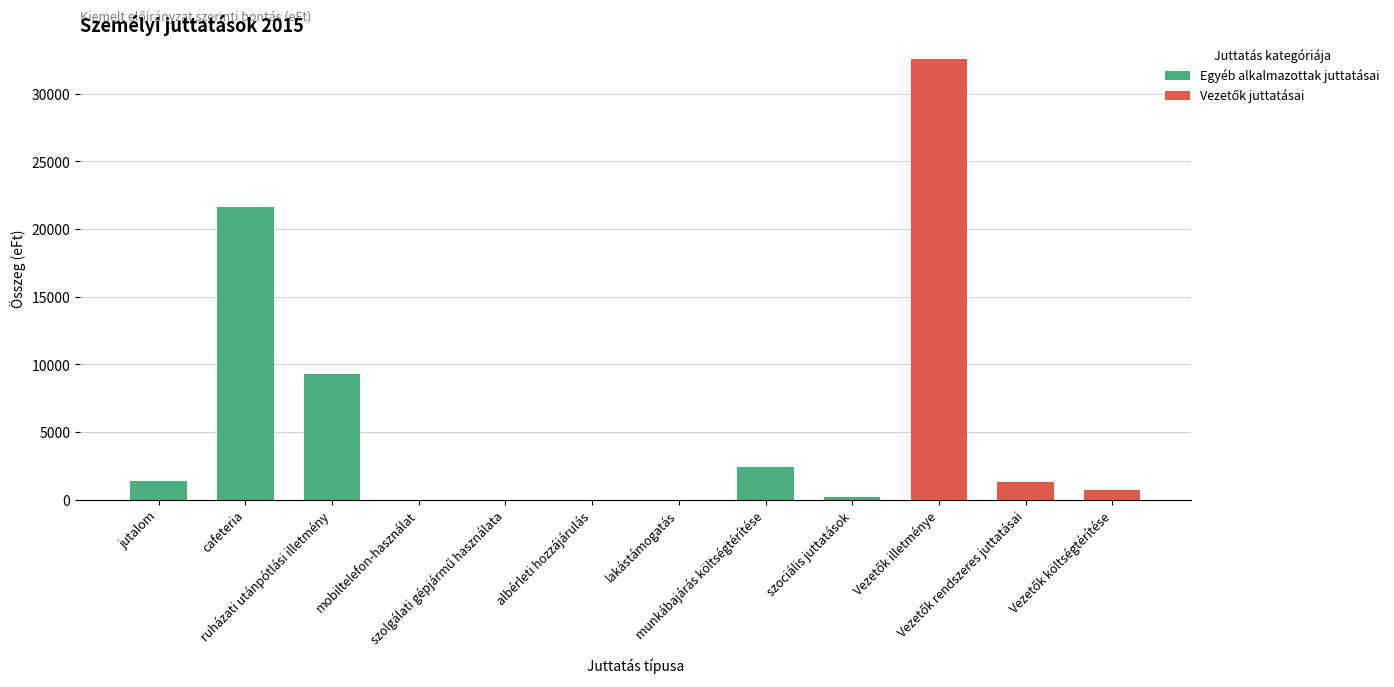

What is the sum of all Egyéb alkalmazottak juttatásai values?

34837